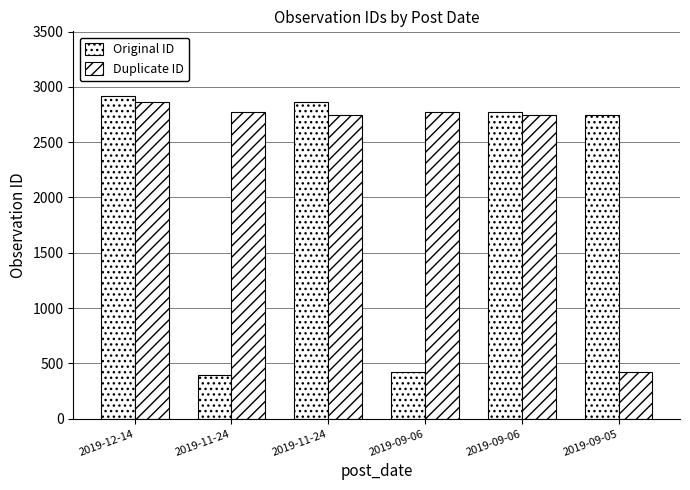

What is the total value across all series at 2019-09-06?

3198